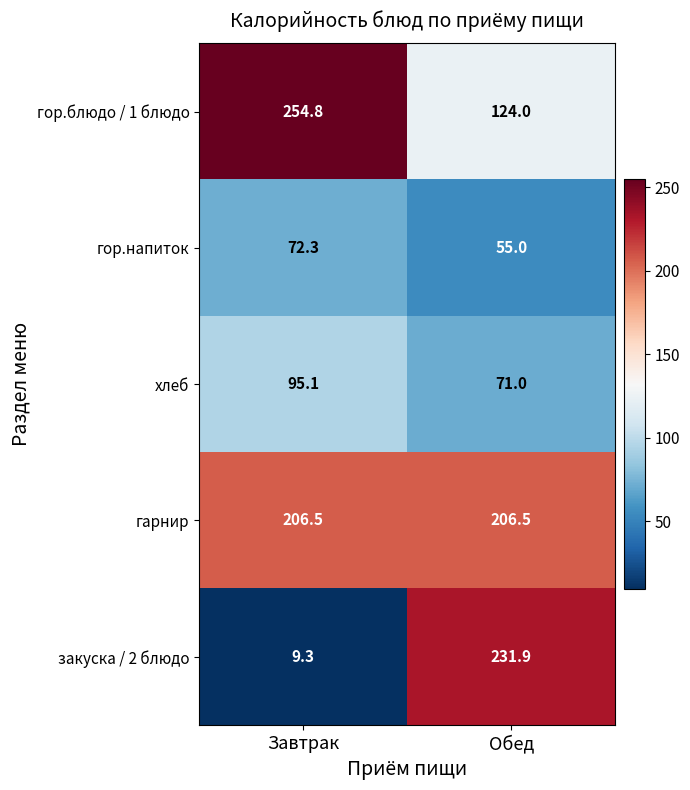

How many data points in гор.блюдо / 1 блюдо are above 254?

1